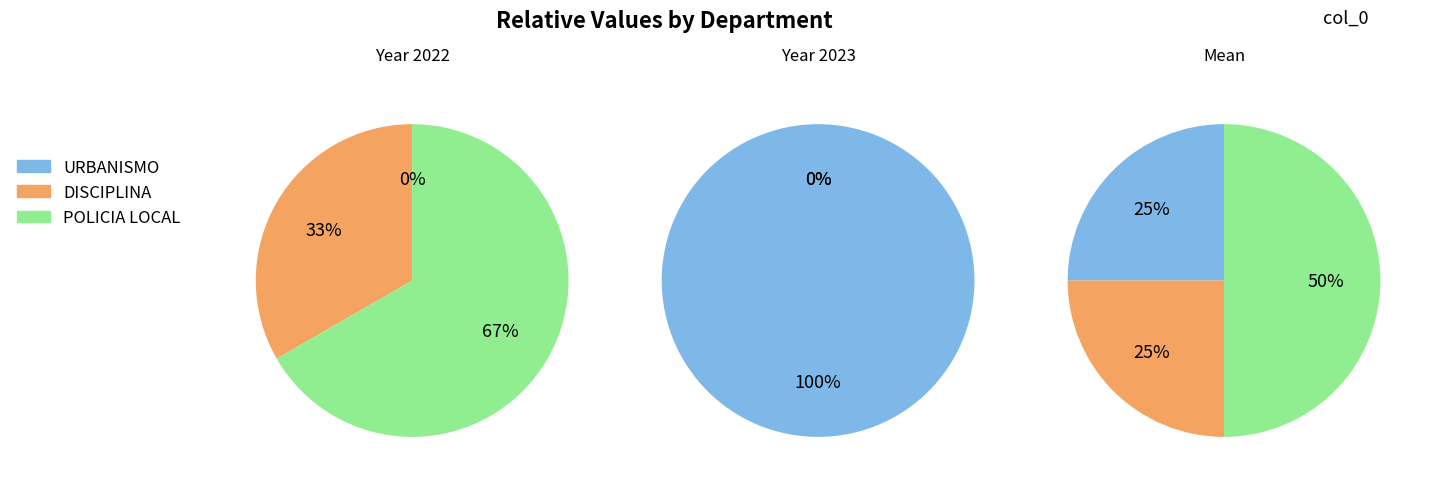

To the nearest percent, what portion does 2022 represent?

100%